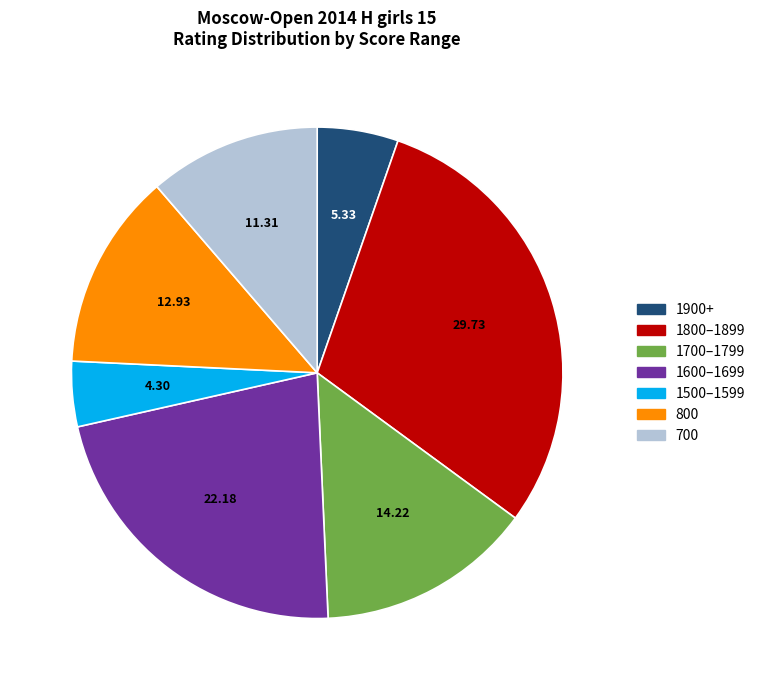

Is there a majority slice in this chart?

No